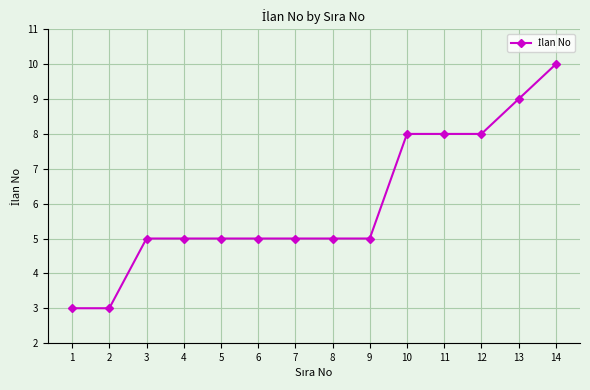

How many data points does each series have?

14